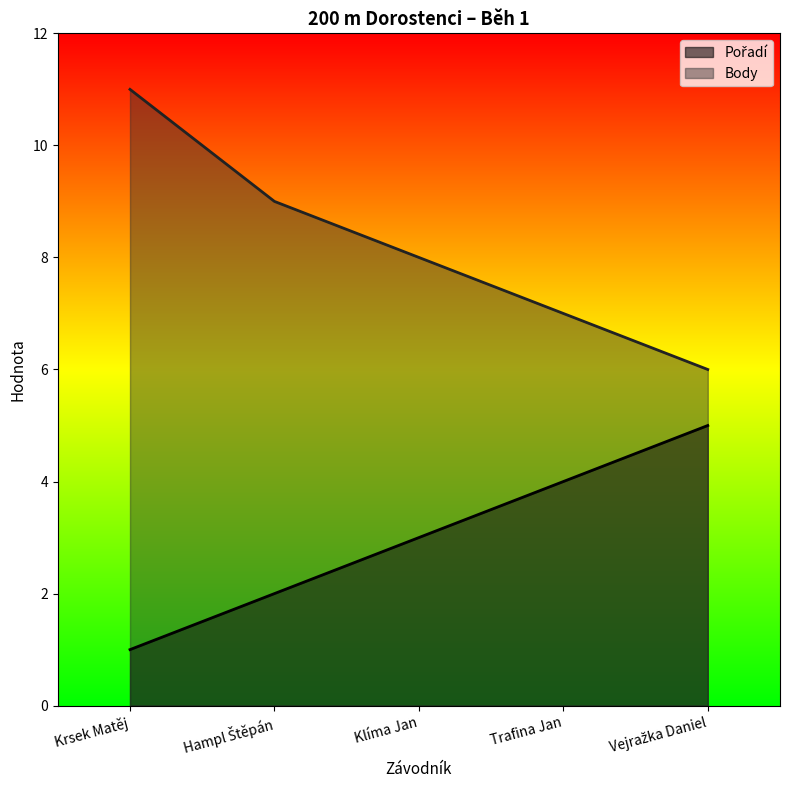

Count the number of data series in this chart.

2